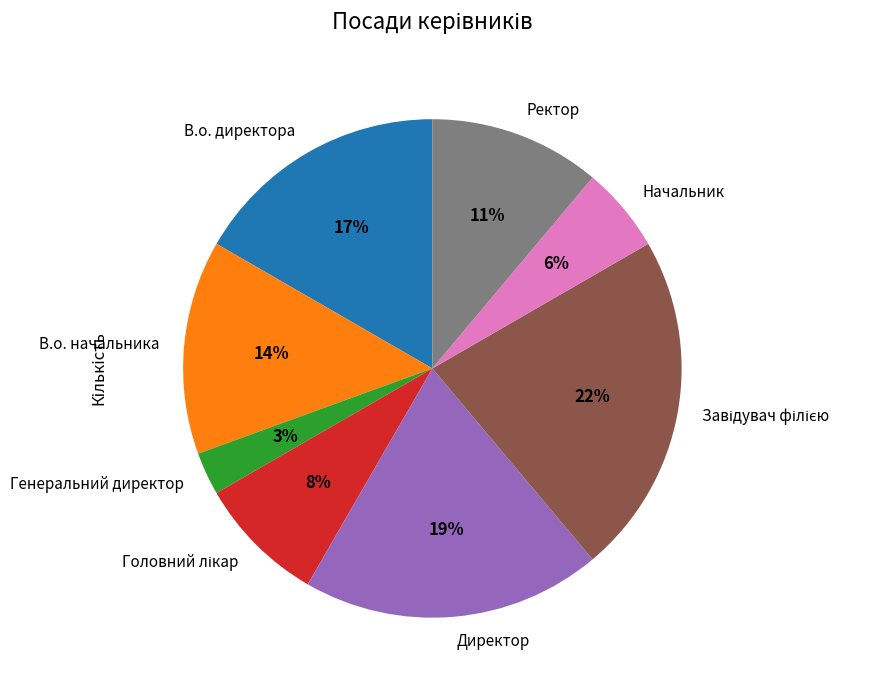

To the nearest percent, what is the average slice percentage?

12%